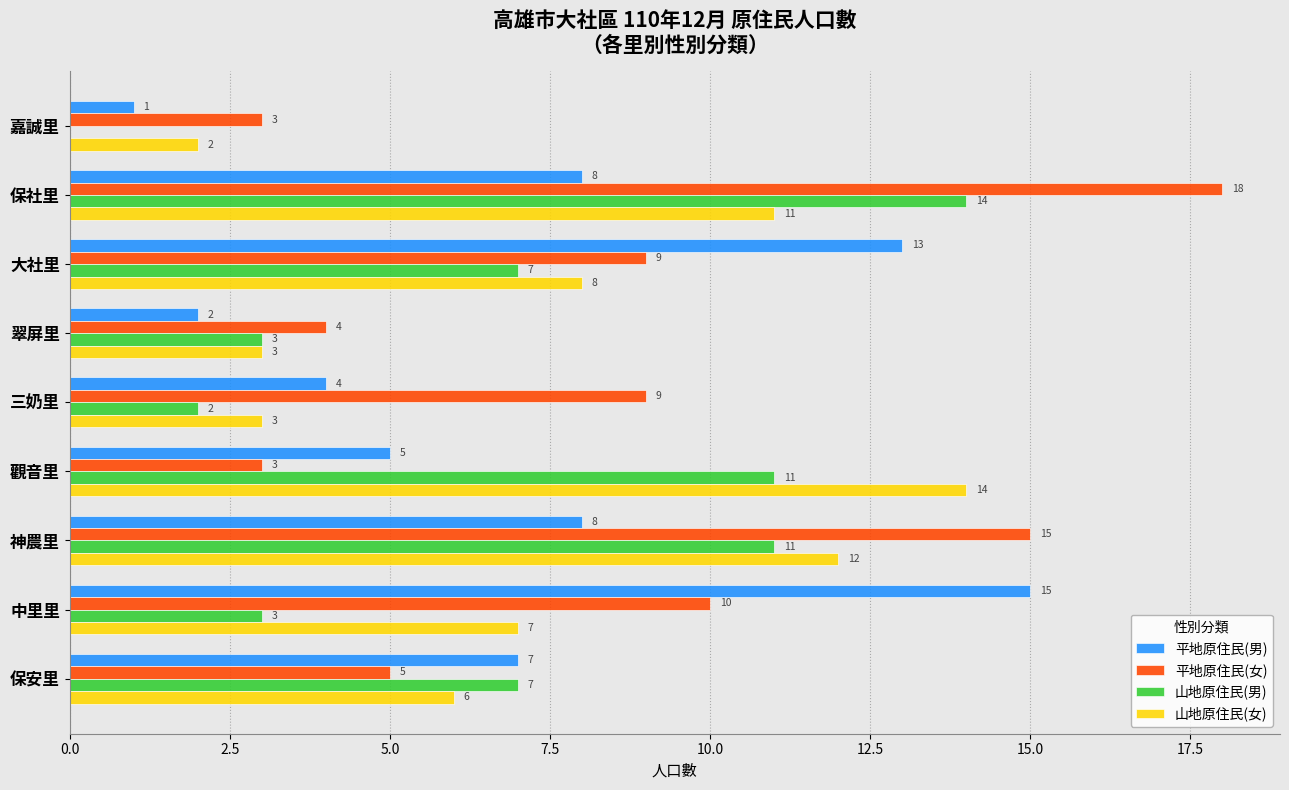

At which label is 平地原住民(女) closest to 10?

中里里